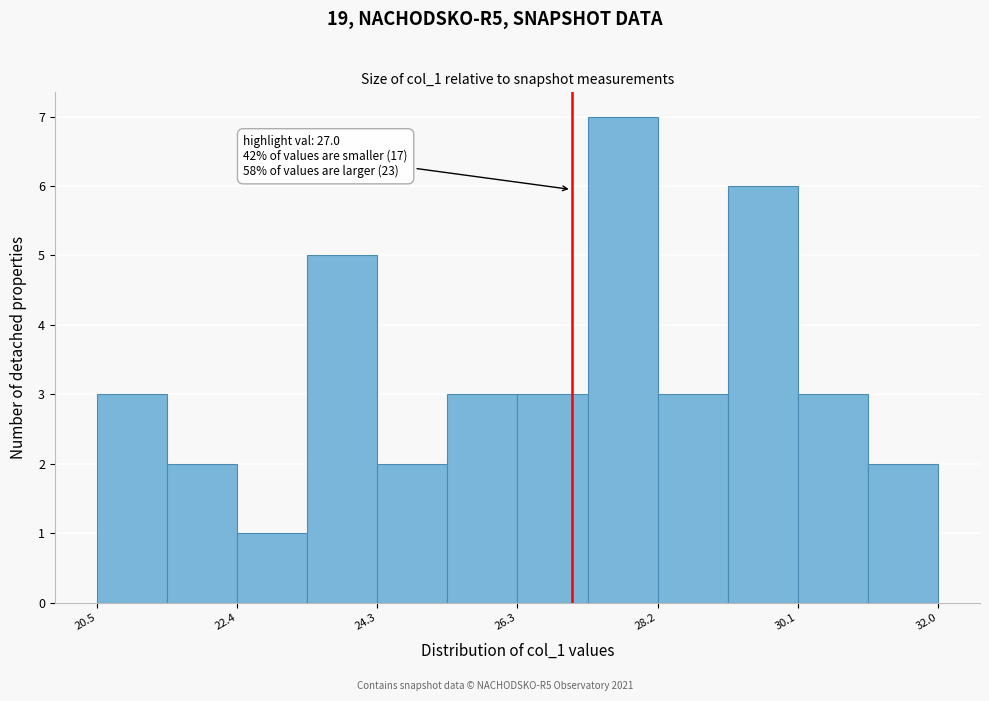

Which range on the x-axis has the tallest bar?

27.2 to 28.2